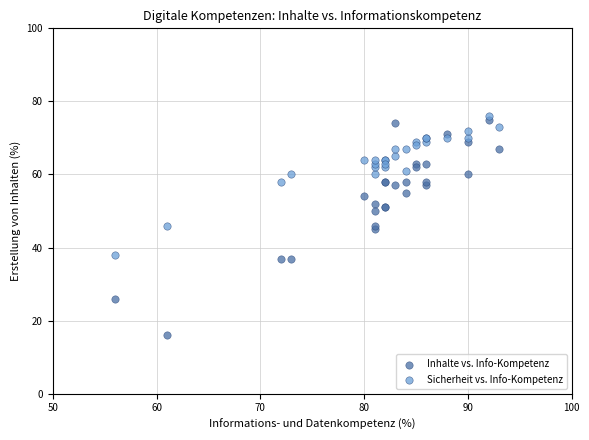

What is the X range (max minus min) for the scatter plot?

37